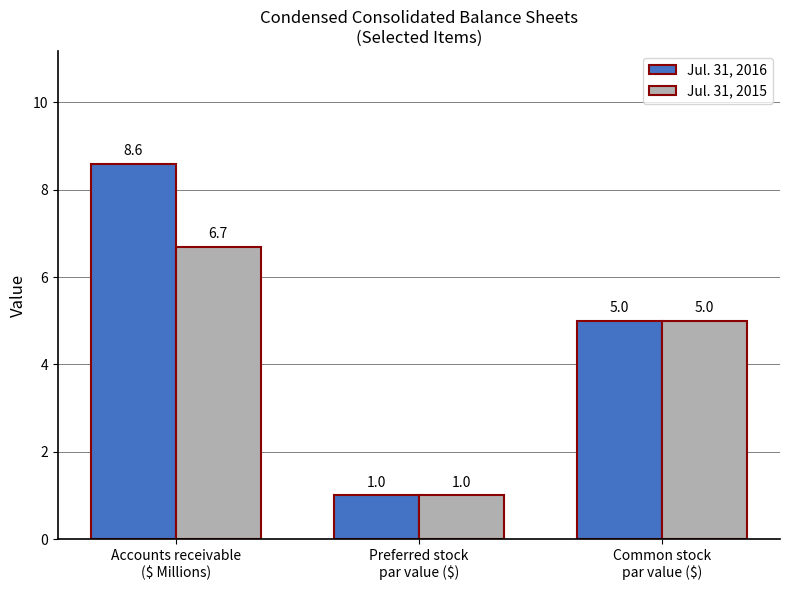

Which category has the lowest value across all series?

Preferred stock
par value ($)